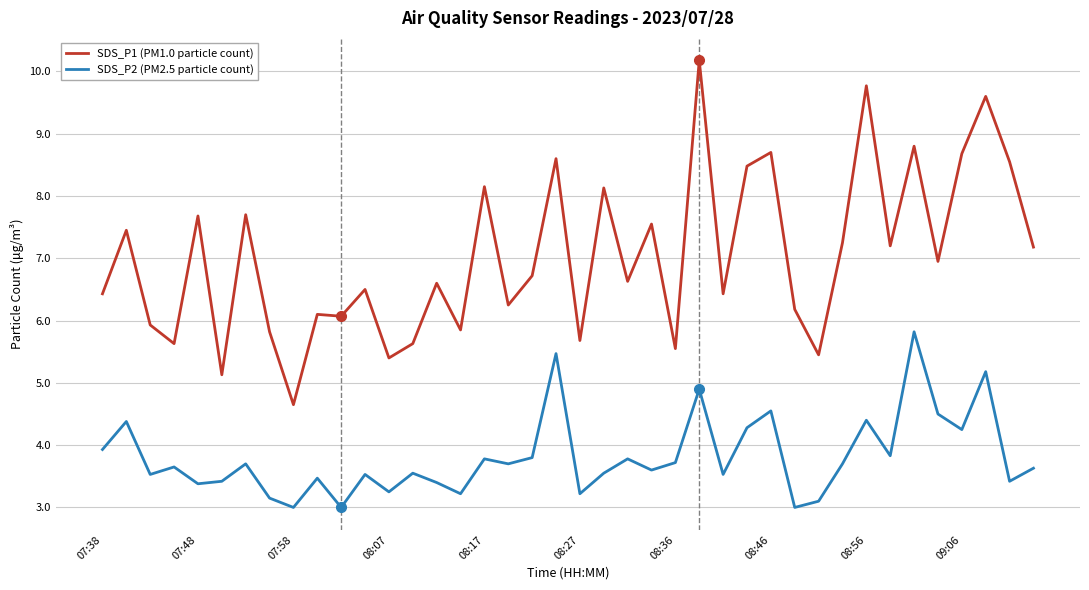

True or false: SDS_P1 (PM1.0 particle count) and SDS_P2 (PM2.5 particle count) cross at least once.

False